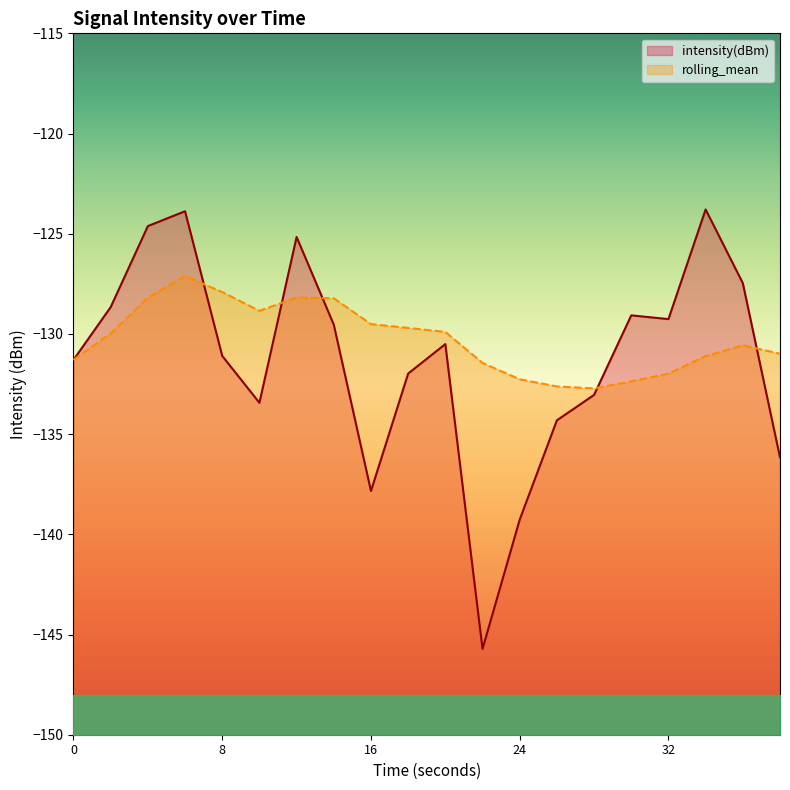

Rank the series at 2 from highest to lowest value.

intensity(dBm), rolling_mean